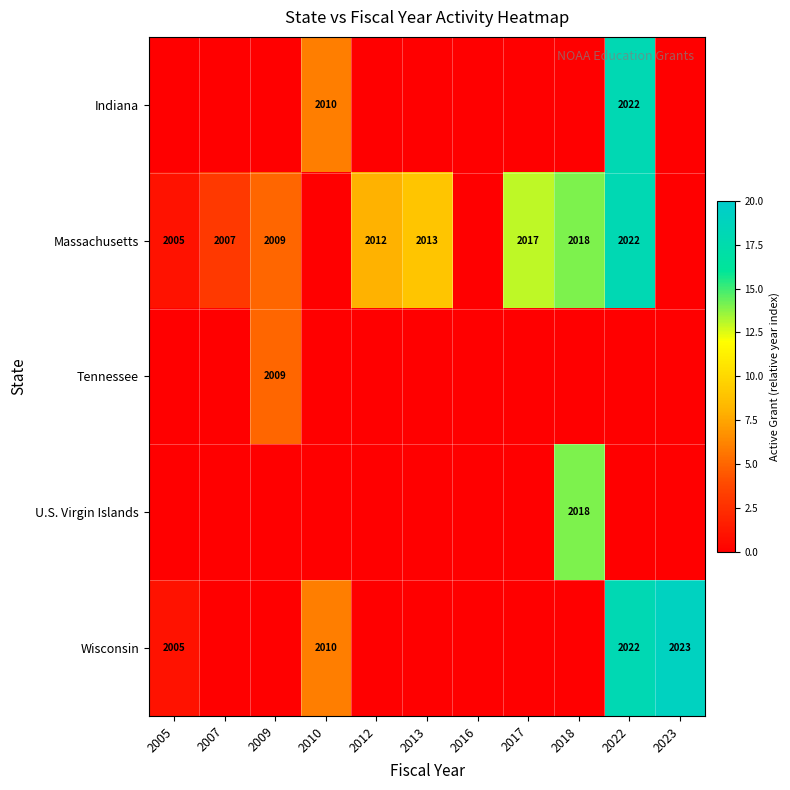

The value of Massachusetts at 2018 is 2018. True or false?

True